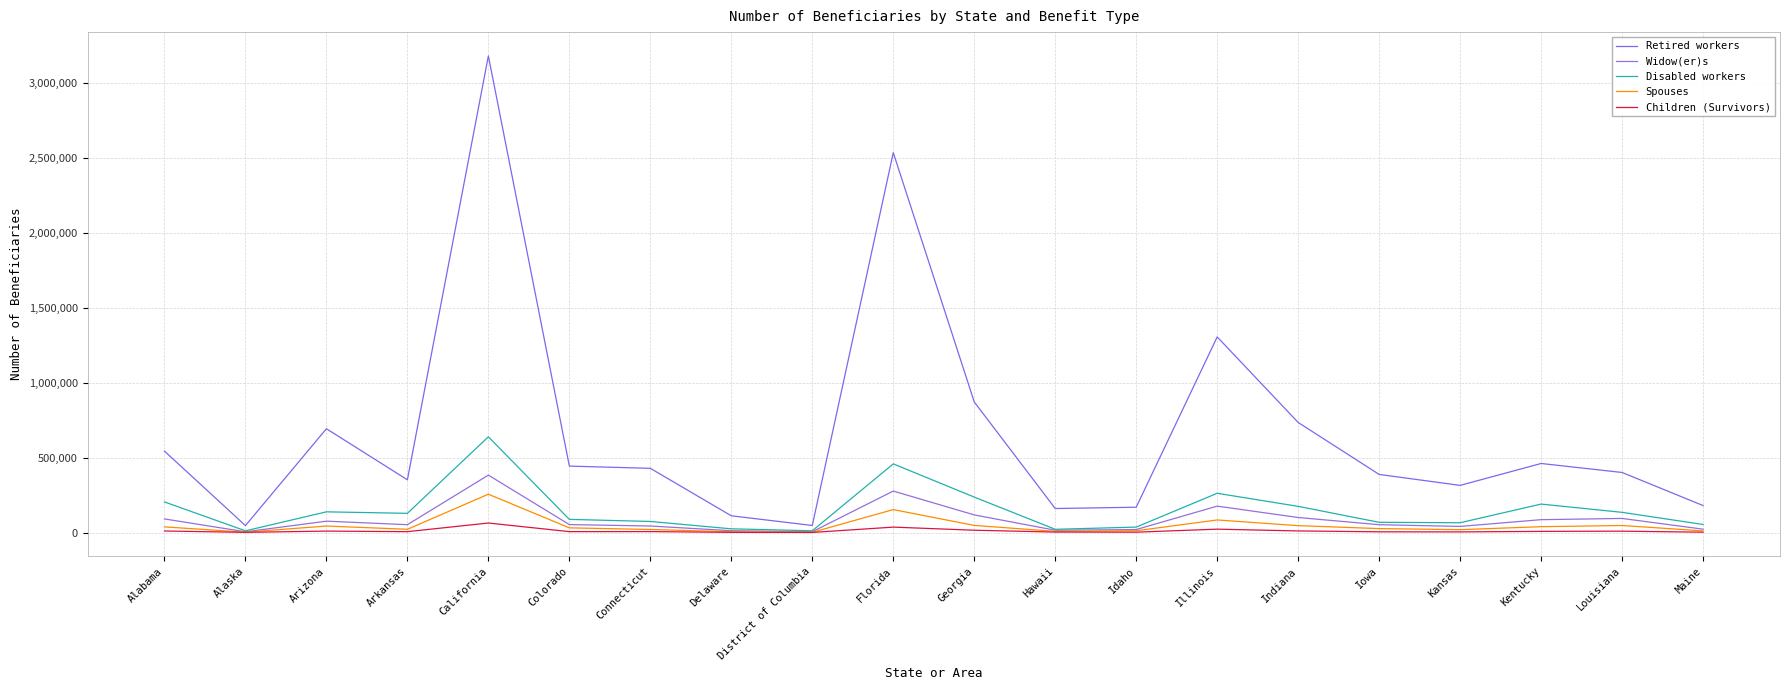

What value does the Retired workers series have at District of Columbia, to the nearest 50?

47350